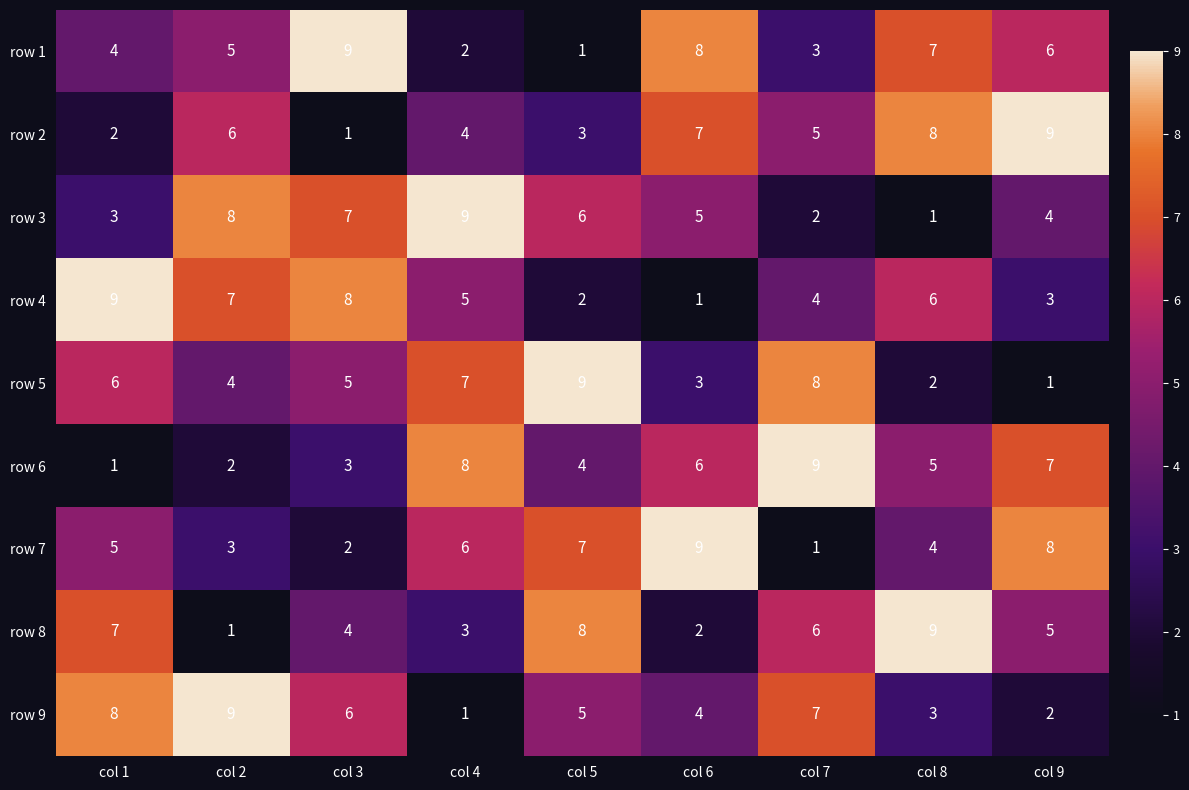

At how many categories does at least one series exceed 2?

9